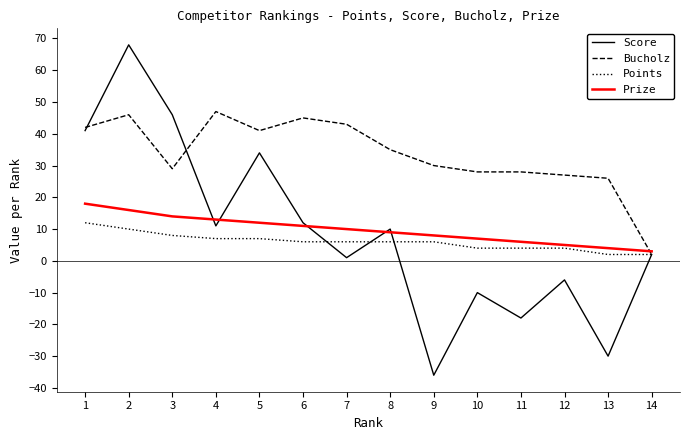

What is the sum of all Prize values?

136